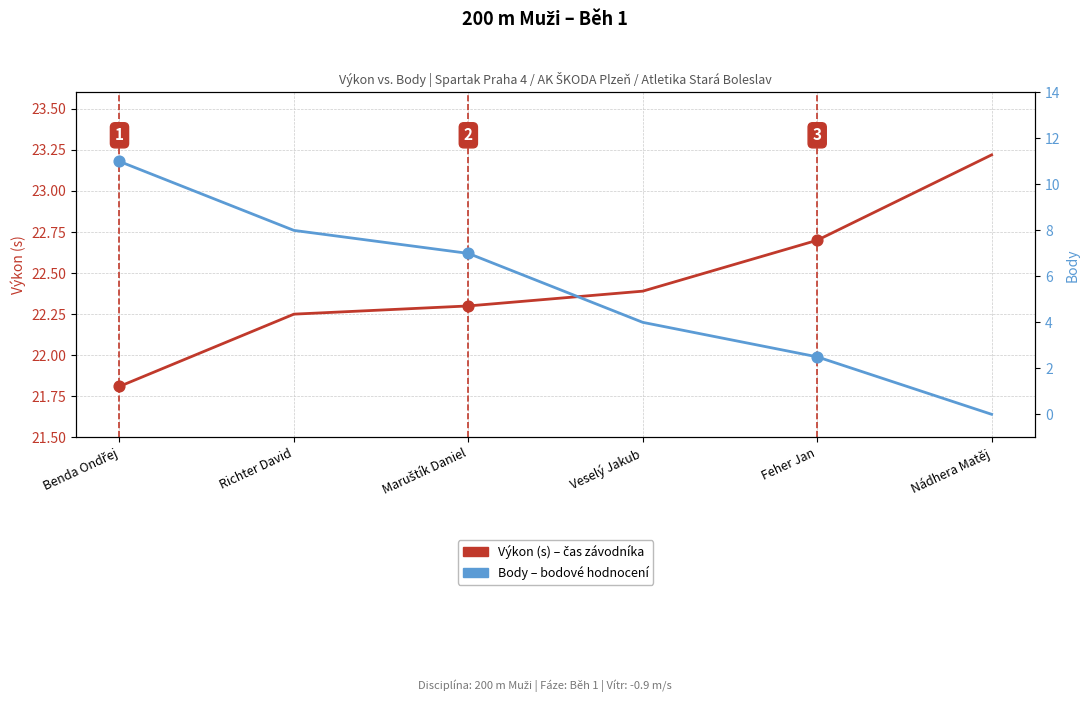

What are all the series names shown in the legend?

Výkon (s), Body